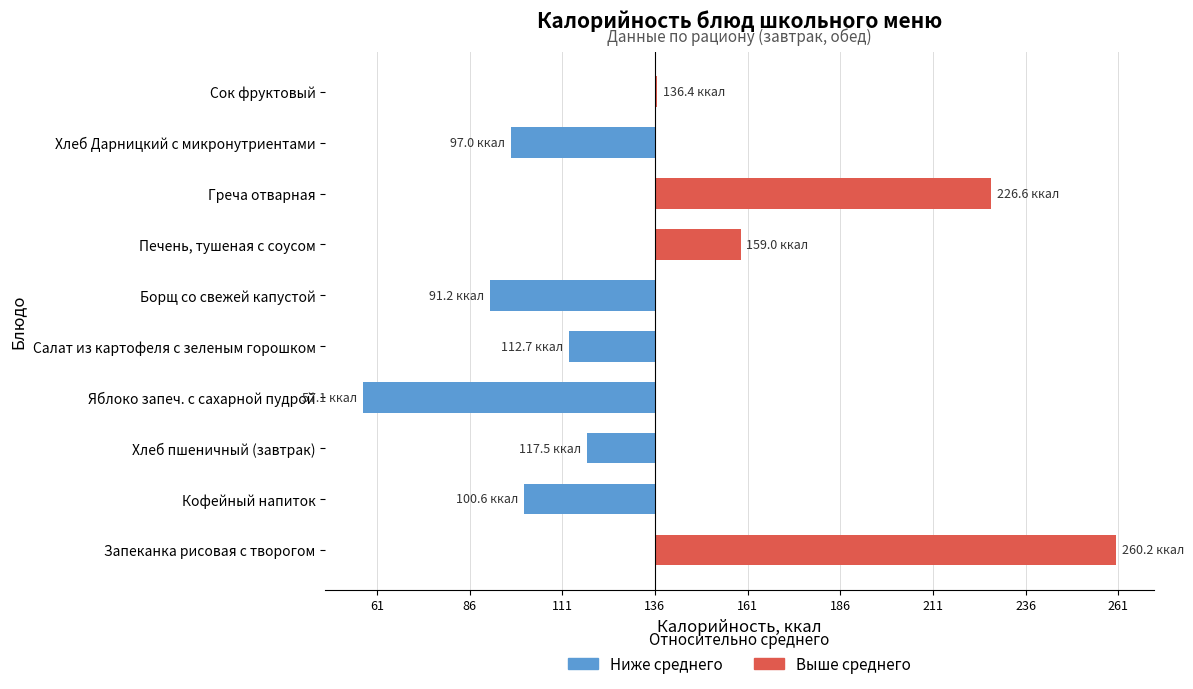

Are the bars horizontal?

Yes